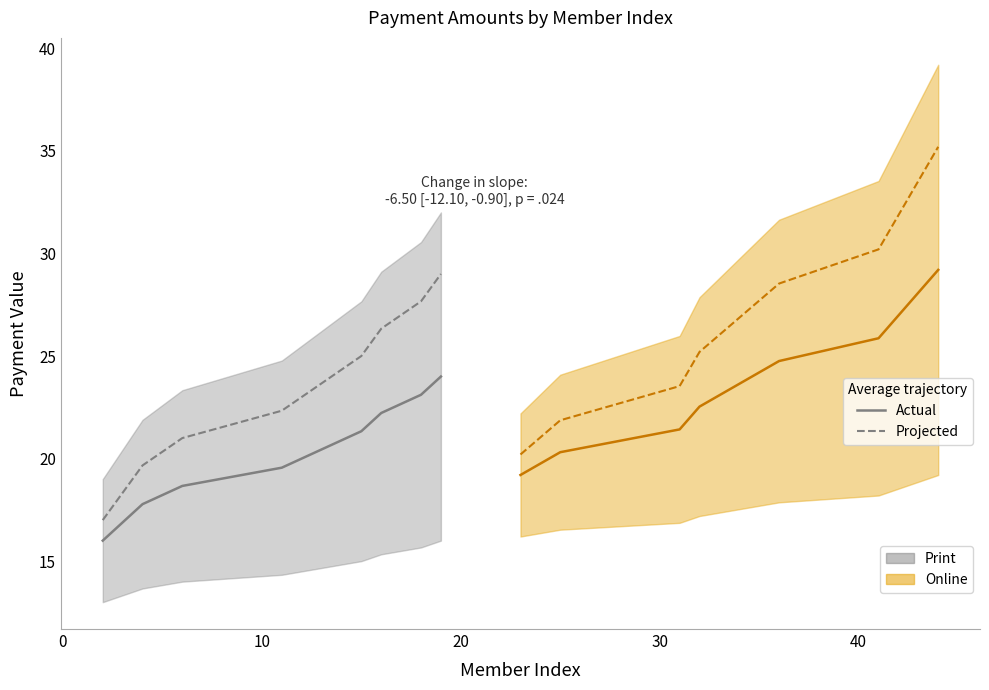

True or false: Actual has a value of 10.6 at 30.

False